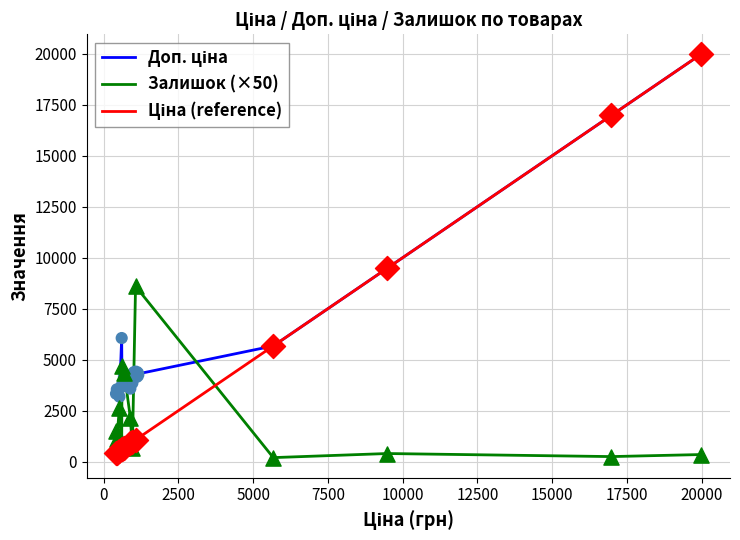

What is the greatest value displayed?

19964.2